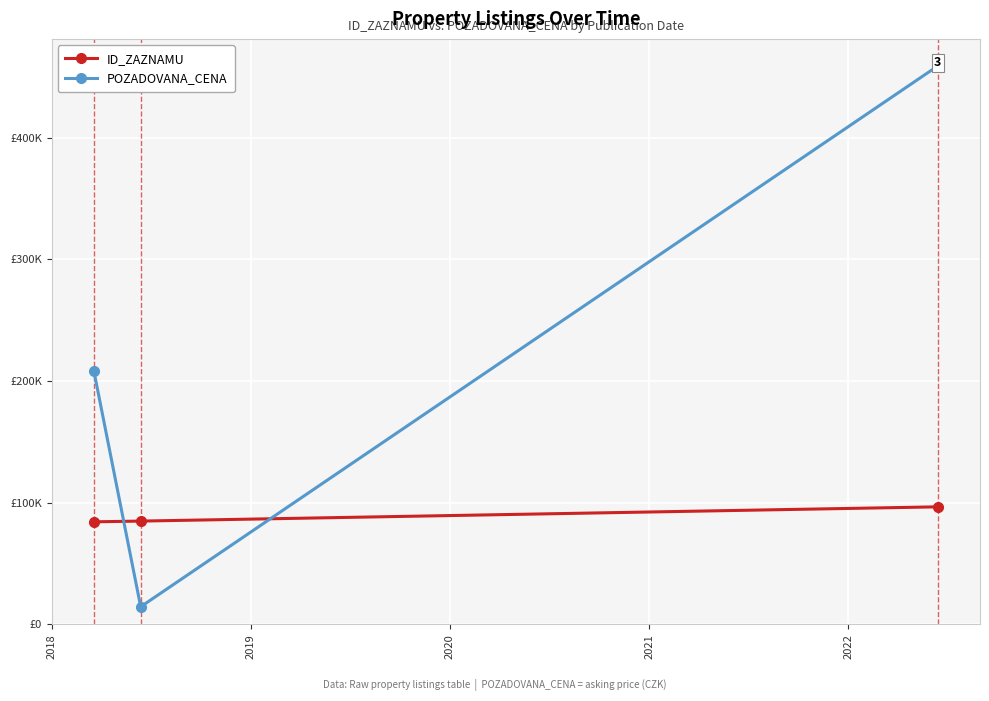

List the series in order of their peak value, lowest first.

ID_ZAZNAMU, POZADOVANA_CENA